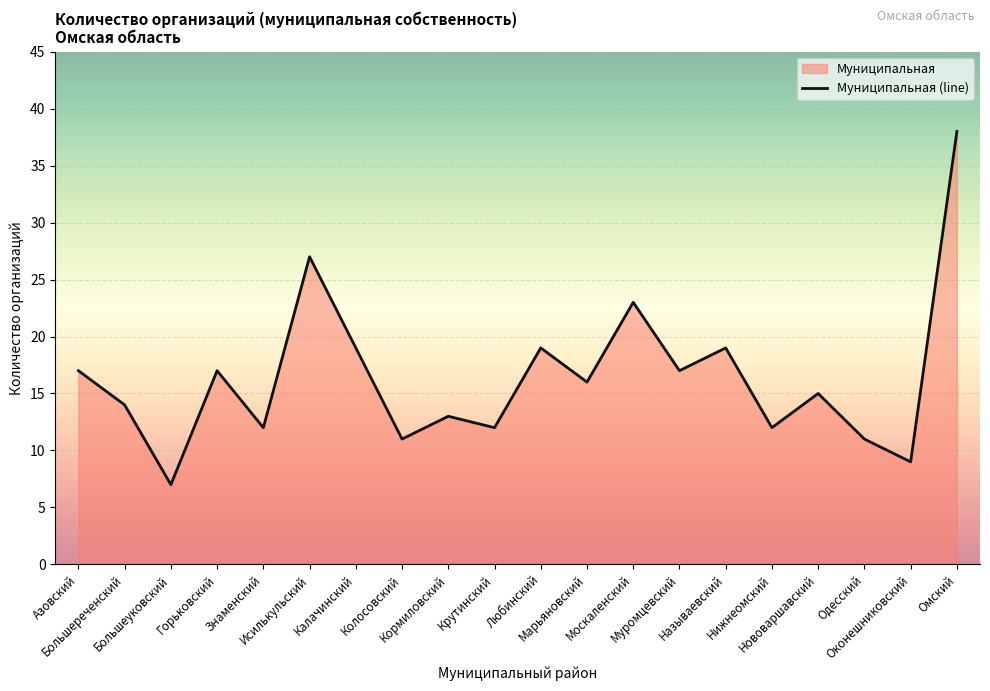

What is the label of the 7th point from the right?

Муромцевский